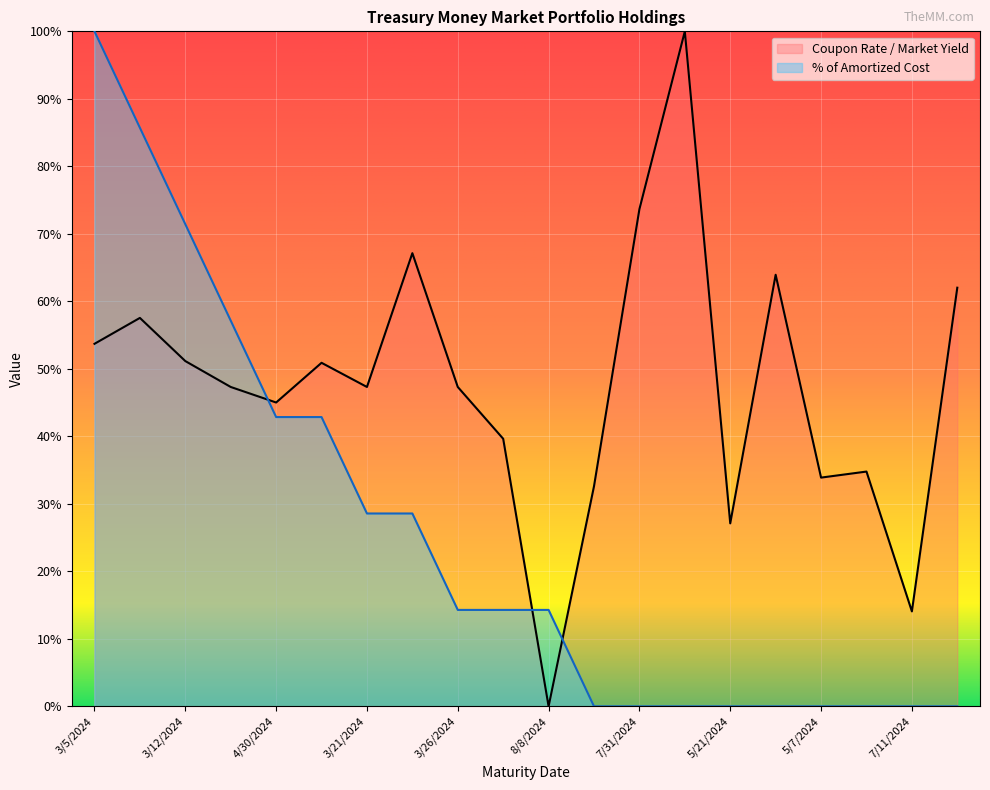

Reading right to left, transcribe all the data shown in this chart.

Coupon Rate / Market Yield: 62.0	14.1	34.8	33.9	63.9	27.1	100.0	73.7	32.6	0.0	39.6	47.3	67.1	47.3	50.9	45.0	47.3	51.2	57.5	53.7
% of Amortized Cost: 0.0	0.0	0.0	0.0	0.0	0.0	0.0	0.0	0.0	14.3	14.3	14.3	28.6	28.6	42.9	42.9	57.1	71.4	85.7	100.0